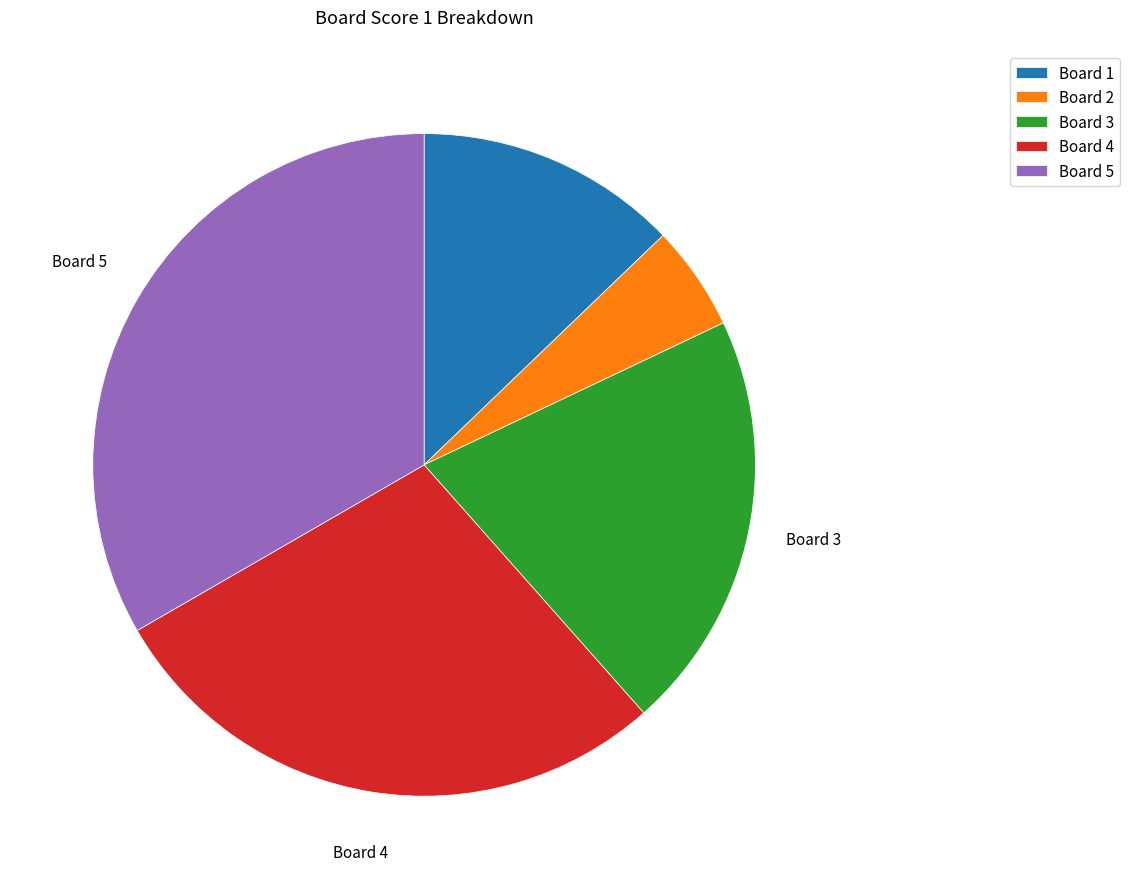

Does any single category account for the majority?

No